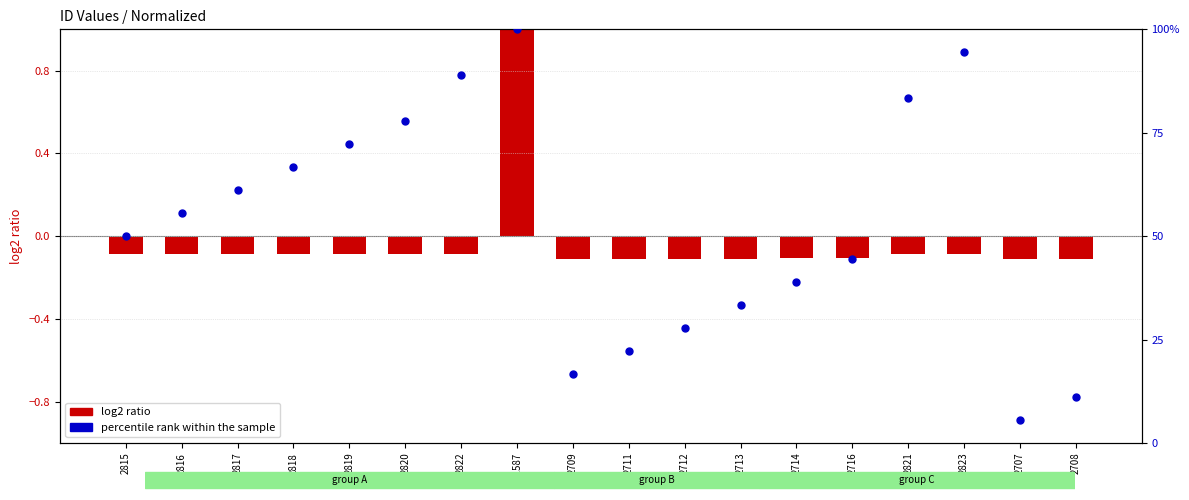

What are all the series names shown in the legend?

log2 ratio, percentile rank within the sample